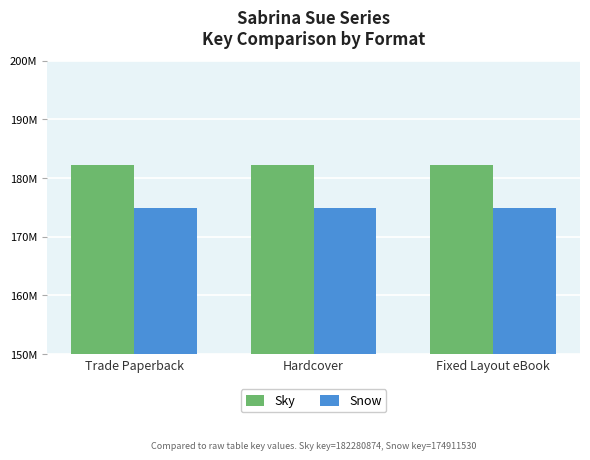

Does the chart contain any negative values?

No